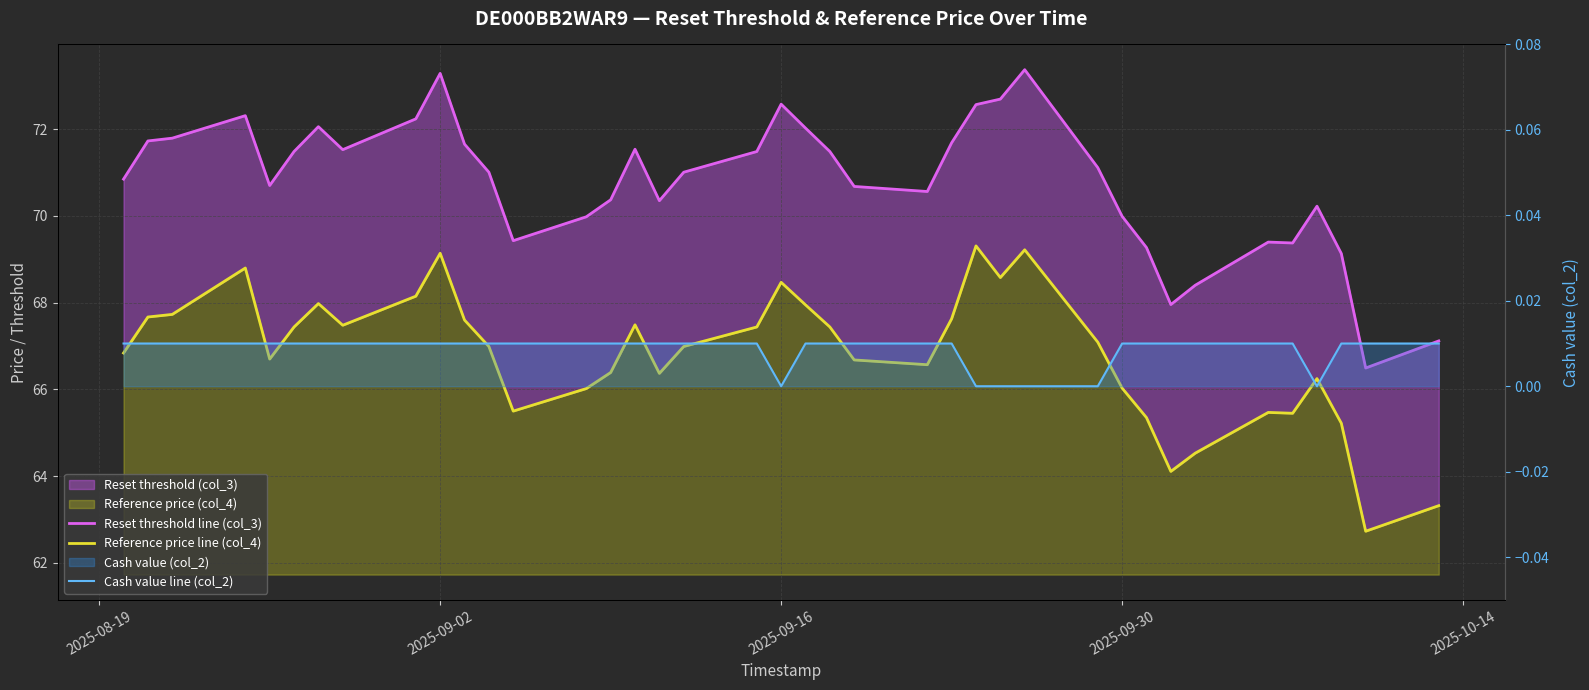

Reading right to left, transcribe all the data shown in this chart.

Reset threshold line (col_3): 67.1	66.5	69.1	70.2	69.4	69.4	68.4	68.0	69.3	70.0	71.1	73.4	72.7	72.6	71.7	70.6	70.7	71.5	72.0	72.6	71.5	71.0	70.4	71.5	70.4	70.0	69.4	71.0	71.7	73.3	72.2	71.5	72.1	71.5	70.7	72.3	71.8	71.7	70.8
Reference price line (col_4): 63.3	62.7	65.2	66.2	65.5	65.5	64.5	64.1	65.3	66.0	67.1	69.2	68.6	69.3	67.6	66.6	66.7	67.4	68.0	68.5	67.4	67.0	66.4	67.5	66.4	66.0	65.5	67.0	67.6	69.1	68.2	67.5	68.0	67.4	66.7	68.8	67.7	67.7	66.8
Cash value line (col_2): 0.0	0.0	0.0	0.0	0.0	0.0	0.0	0.0	0.0	0.0	0.0	0.0	0.0	0.0	0.0	0.0	0.0	0.0	0.0	0.0	0.0	0.0	0.0	0.0	0.0	0.0	0.0	0.0	0.0	0.0	0.0	0.0	0.0	0.0	0.0	0.0	0.0	0.0	0.0